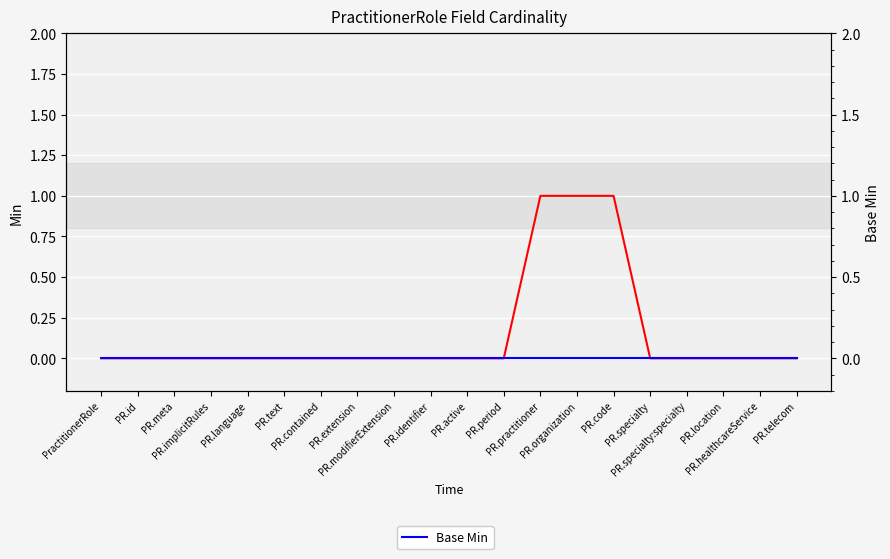

The Min series shows 0 at PR.implicitRules. True or false?

True